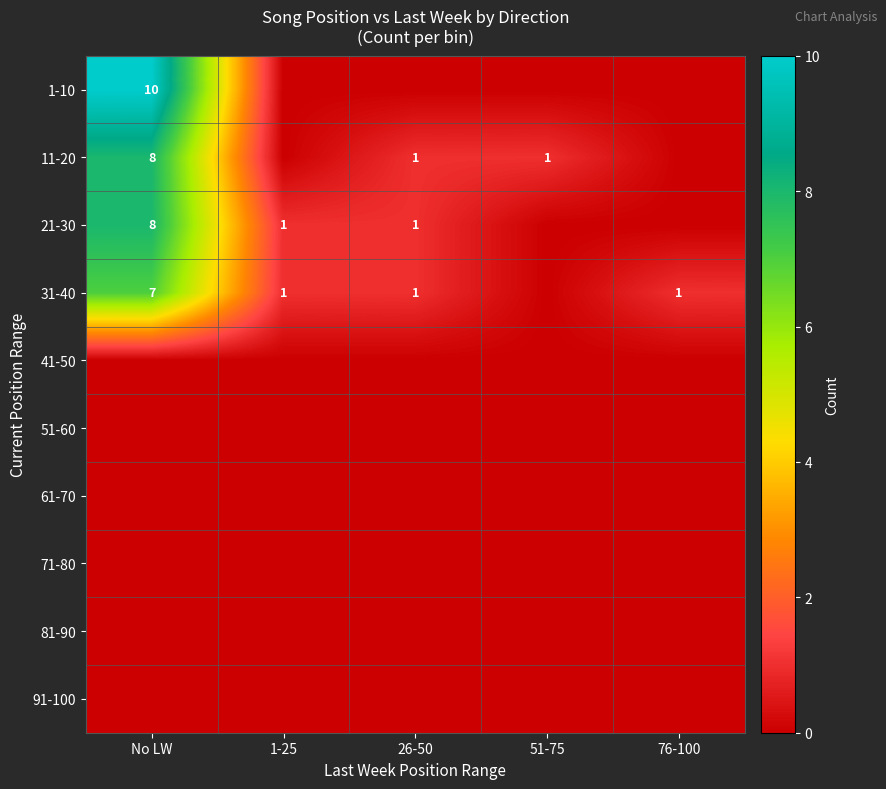

Is it true that 11-20 equals 0 at 26-50?

False